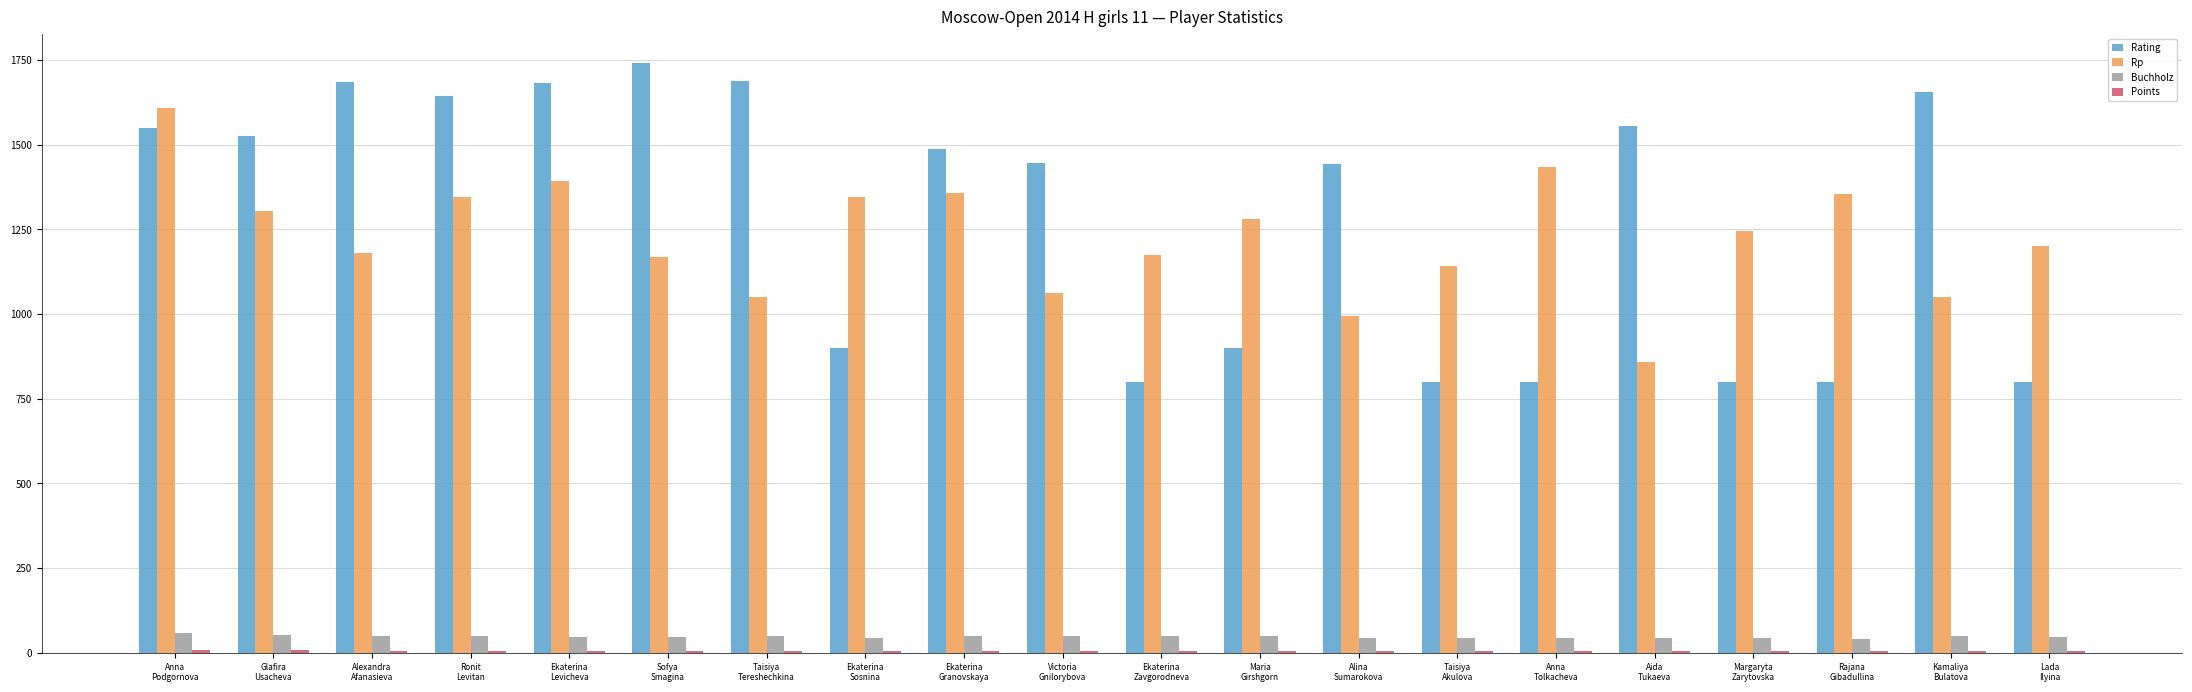

How many distinct data groups are displayed?

4